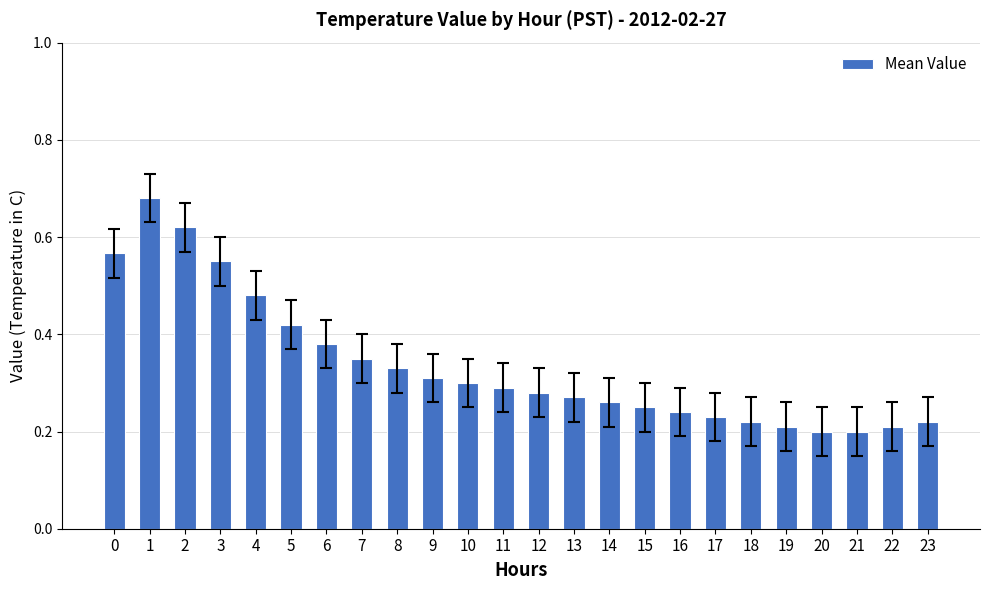

What is the sum of all values?

8.1